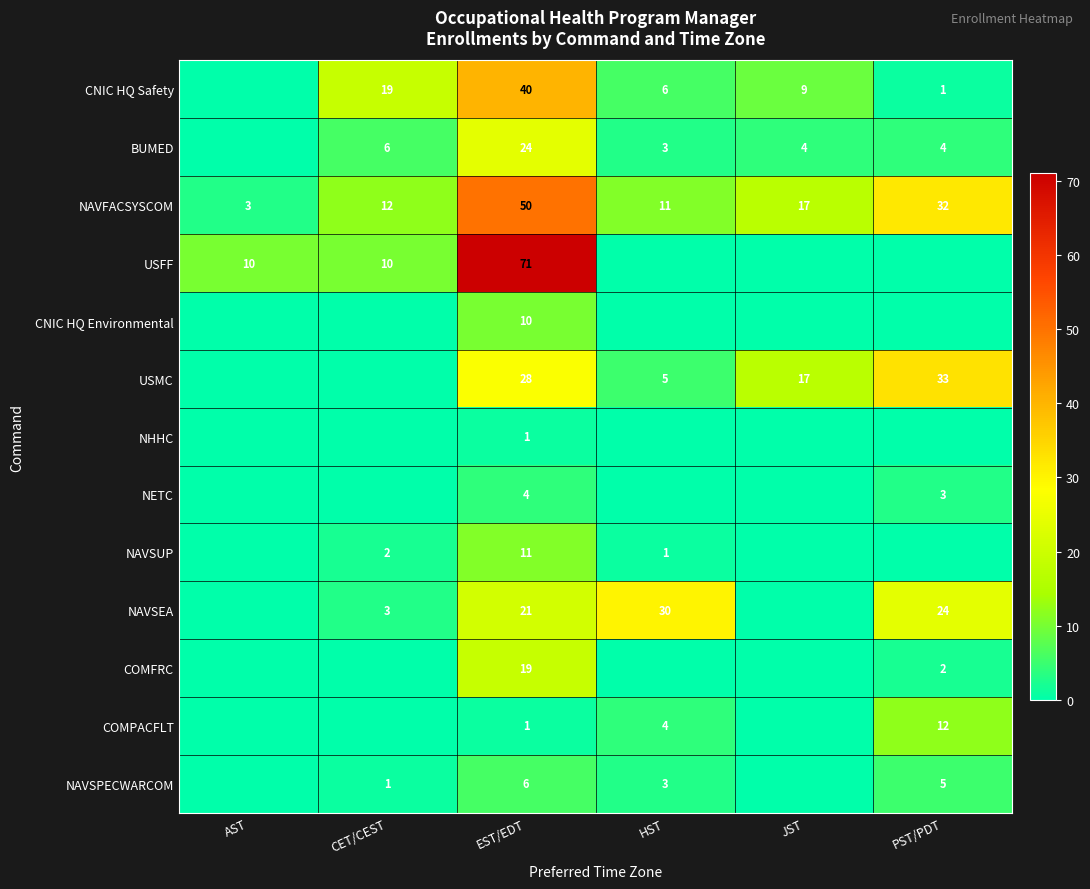

Is it true that BUMED equals 4 at PST/PDT?

True